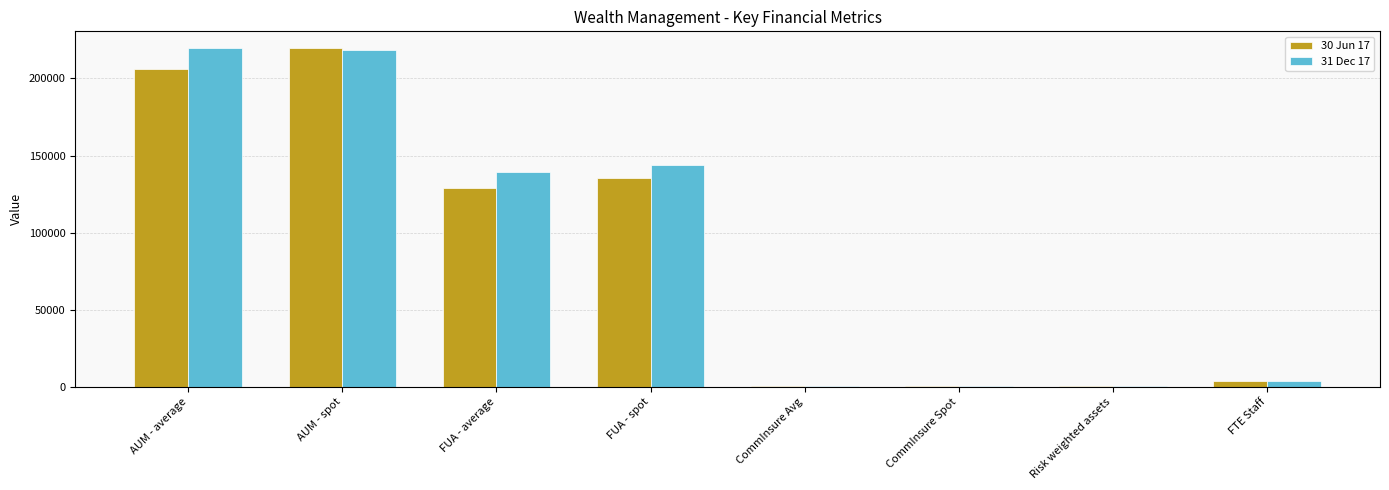

At which label is 30 Jun 17 closest to 109938?

FUA - average